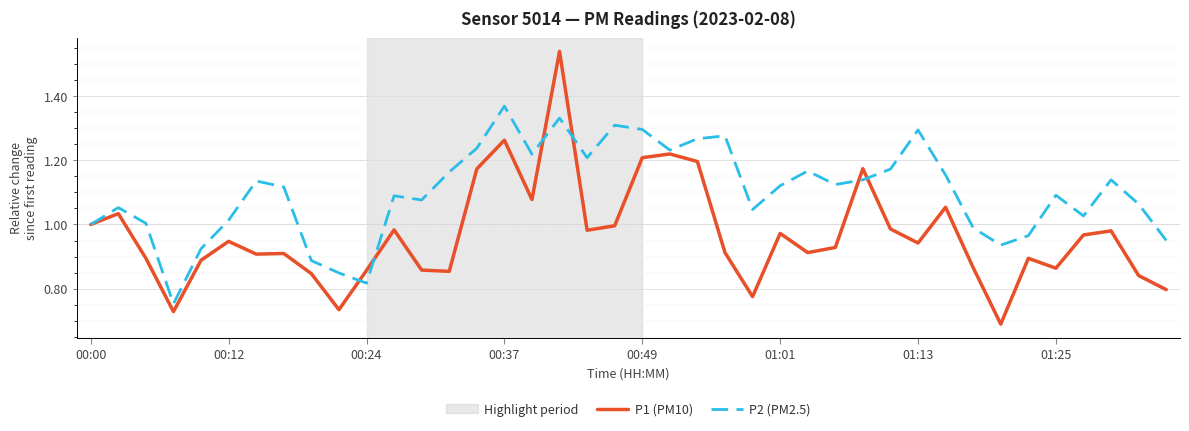

Which series has the largest range (max minus min)?

P1 (PM10)